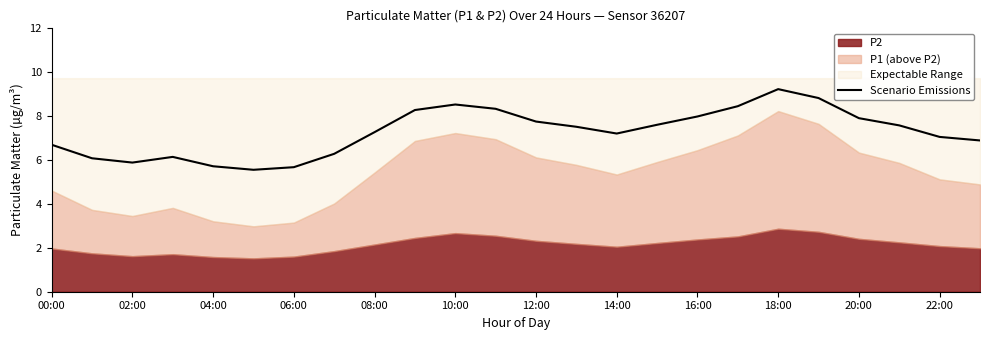

How many values are below 7?

9